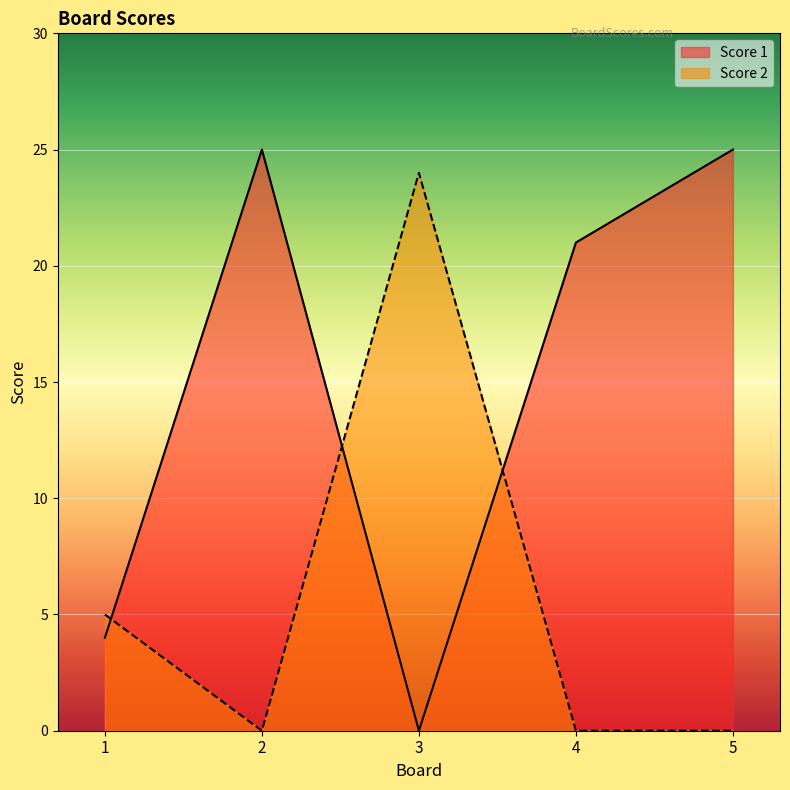

Where is Score 1 nearest to the value 12?

1